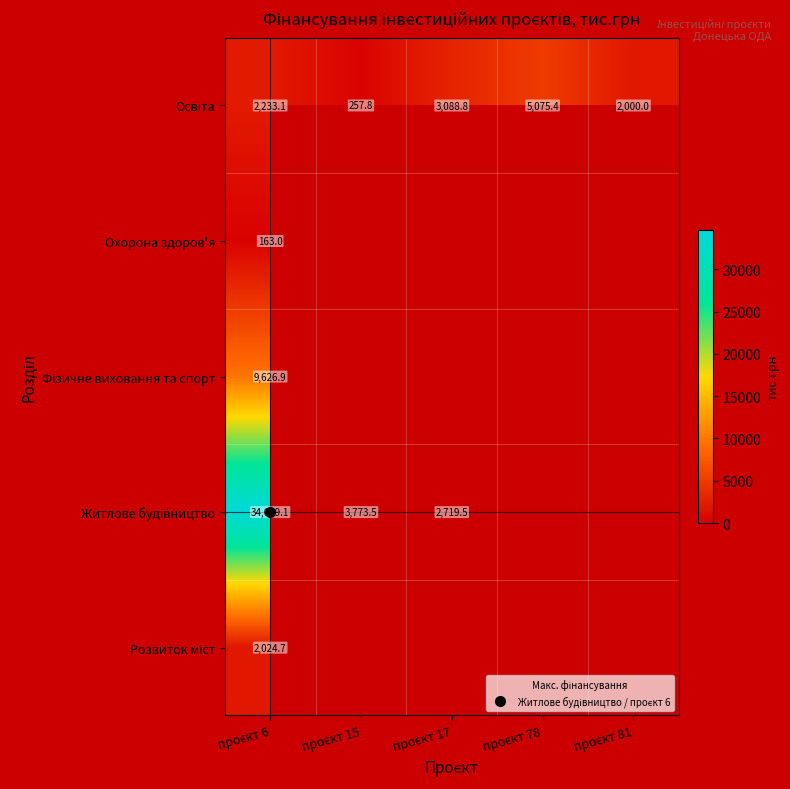

List the series in order of their peak value, highest first.

Житлове будівництво, Фізичне виховання та спорт, Освіта, Розвиток міст, Охорона здоров'я